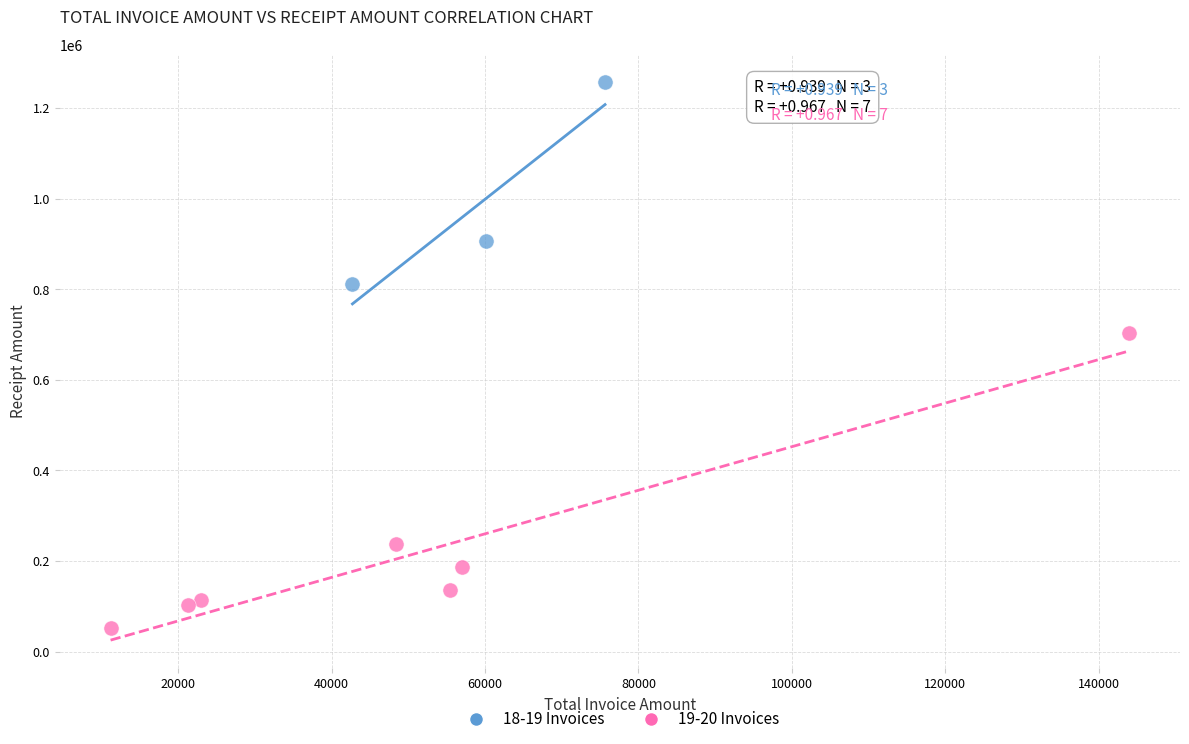

Which series reaches the minimum Y coordinate?

19-20 Invoices